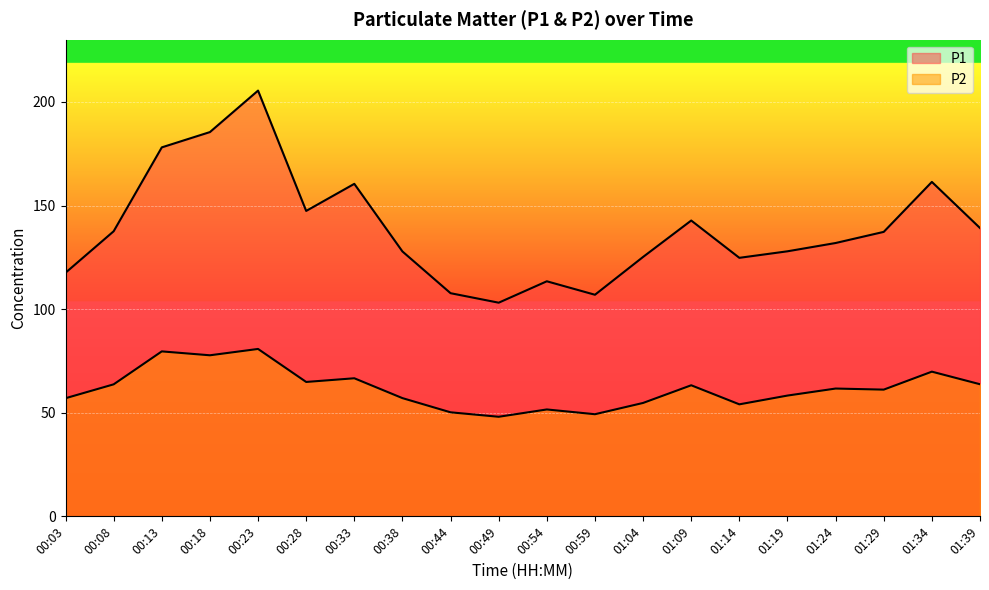

At which category does P1 reach its first local valley?

00:28